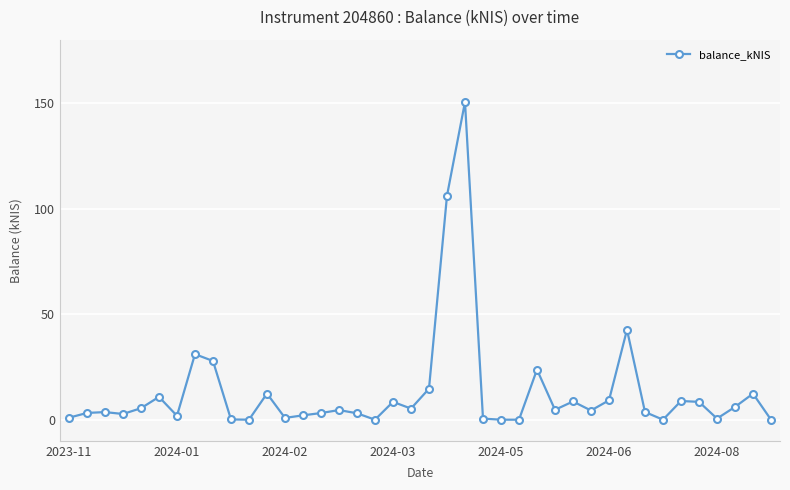

What is the maximum value shown in the chart?

150.5